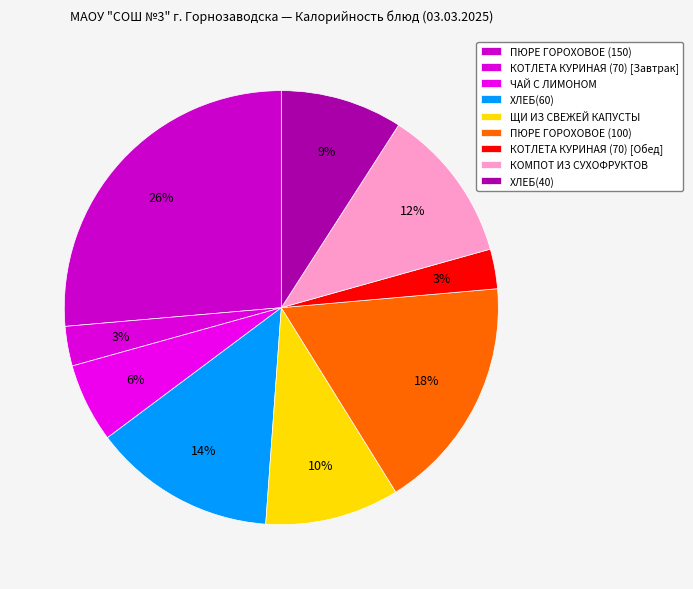

How many segments does this pie chart have?

9